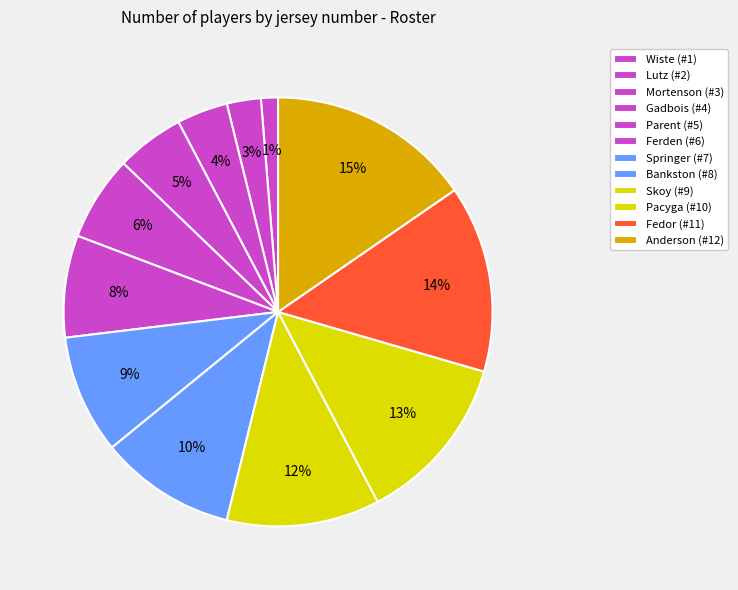

How many slices are in this pie chart?

12